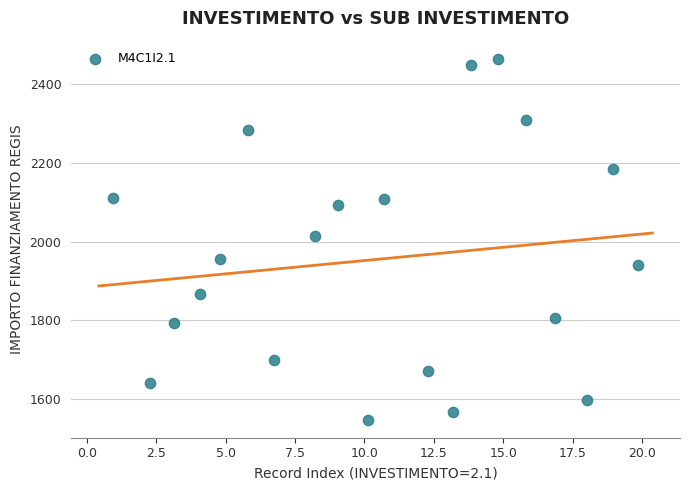

What is the range of X values (max minus min)?

19.0